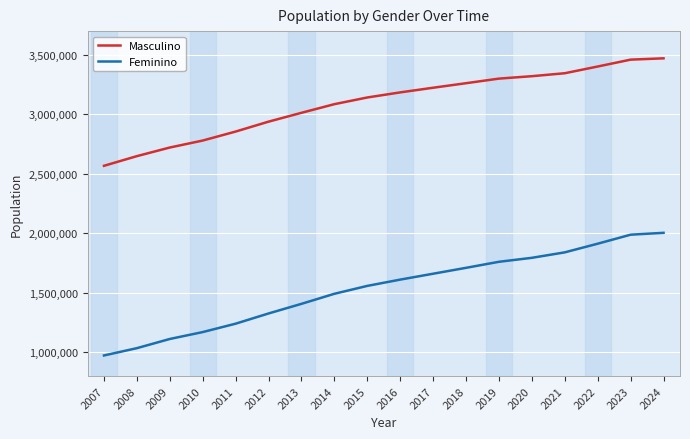

What is the minimum value for Masculino?

2567651